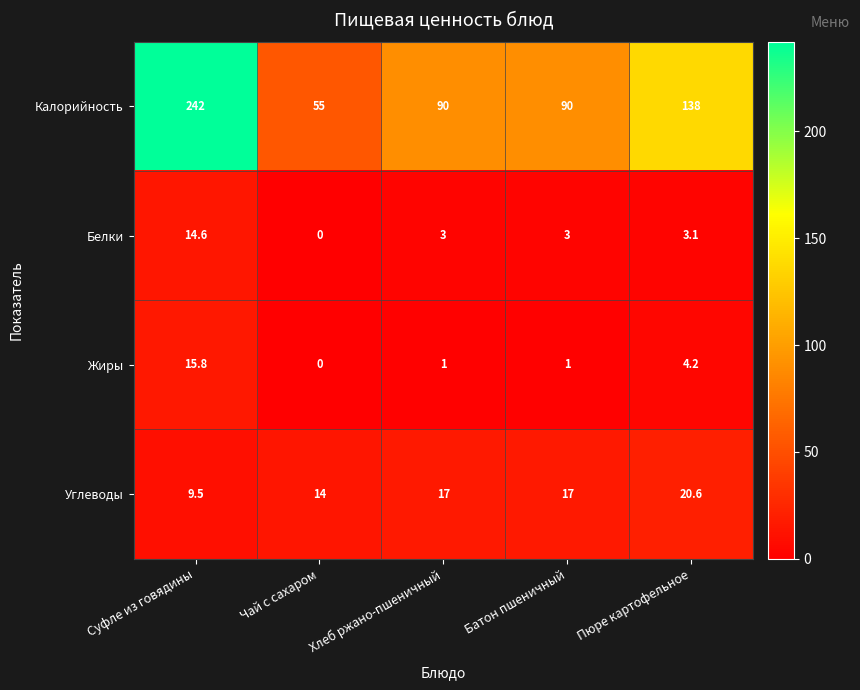

What is the lowest value of the Углеводы series?

9.5